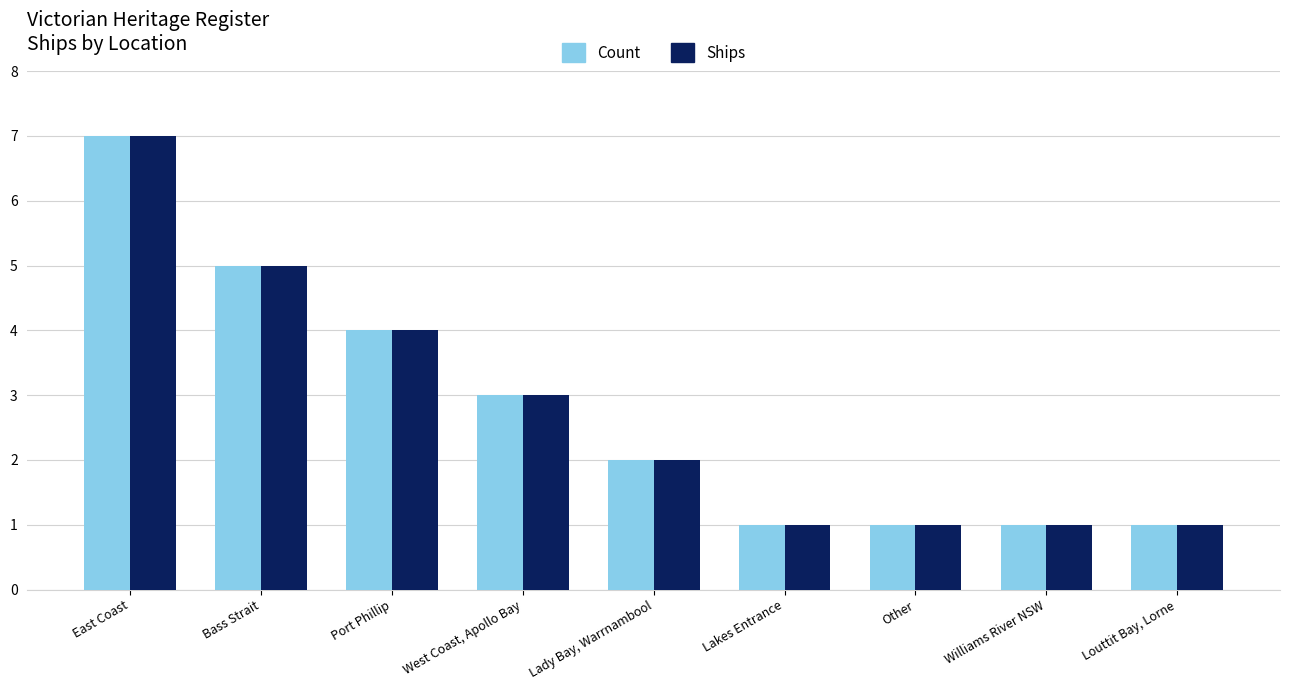

What is the difference between the Count values at Other and Bass Strait?

4